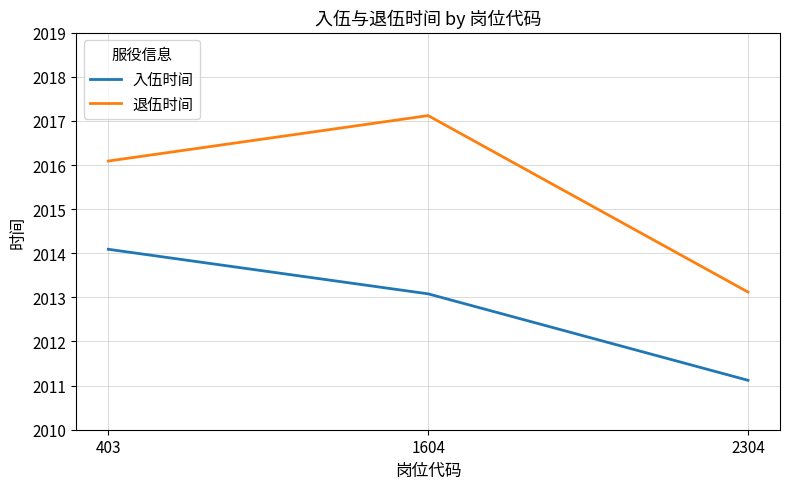

Reading right to left, list all the values displayed in this chart.

入伍时间: 2304=2011.1	1604=2013.1	403=2014.1
退伍时间: 2304=2013.1	1604=2017.1	403=2016.1